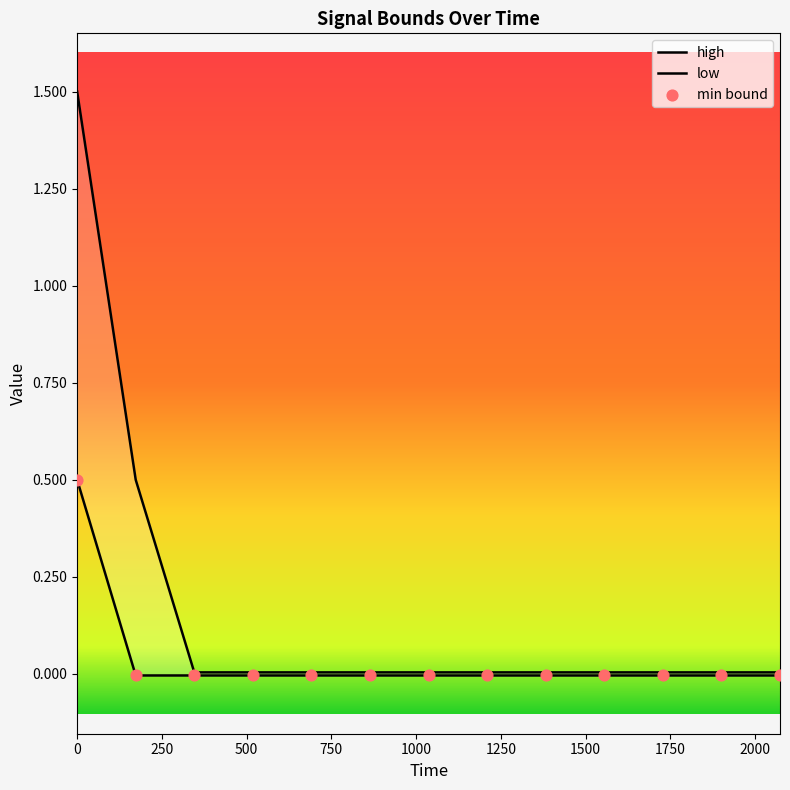

Which series reaches the minimum Y coordinate?

low